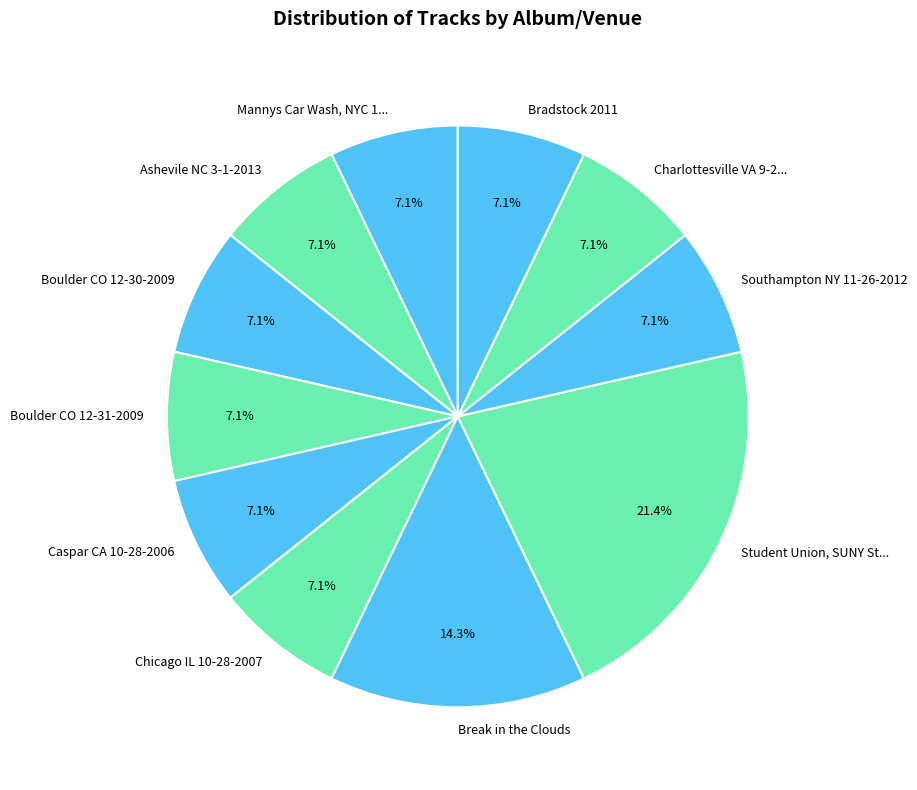

To the nearest percent, what portion does Boulder CO 12-30-2009 represent?

7%